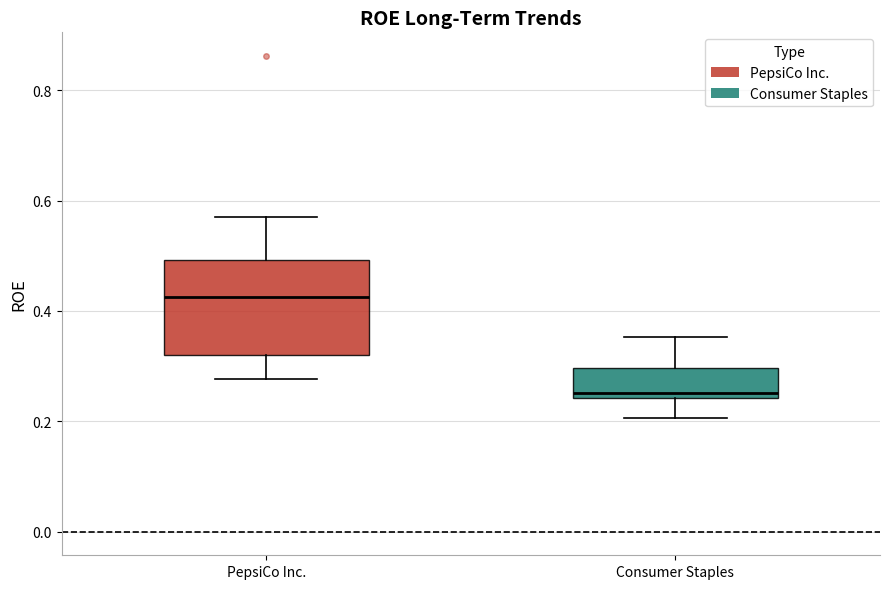

Which box's median line is the lowest?

Consumer Staples